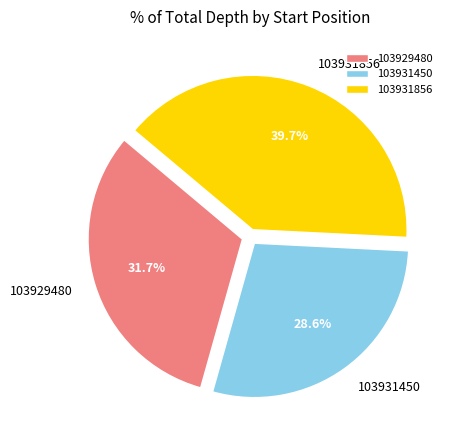

Which slice is the smallest?

103931450